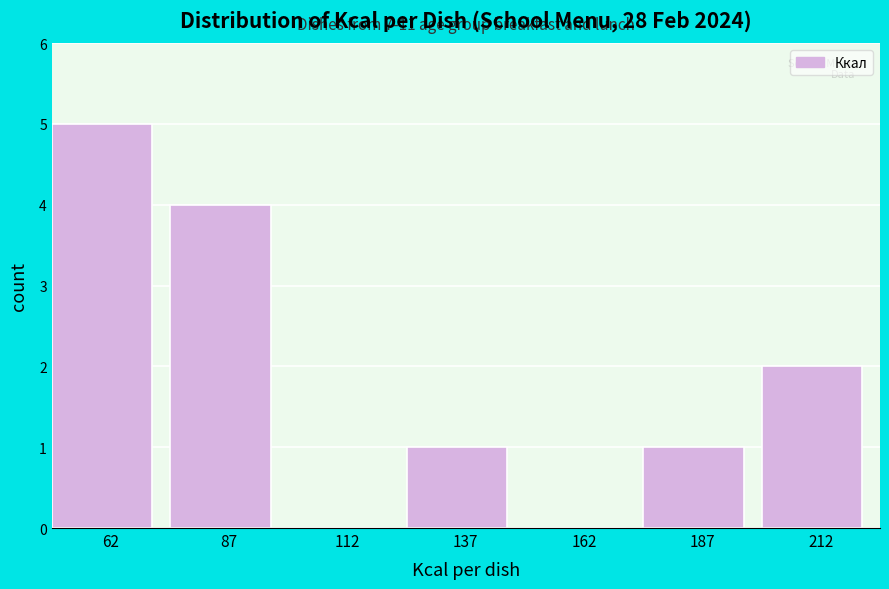

Over which range of the x-axis is the bar tallest?

50 to 75